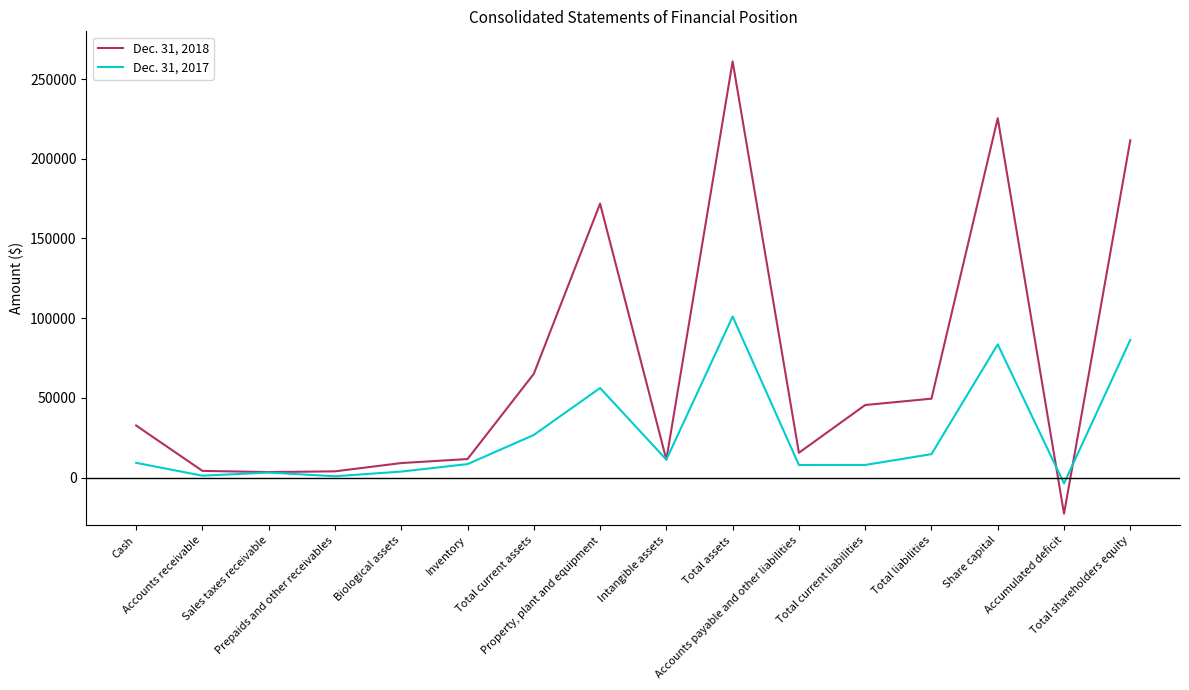

Rank the series at Biological assets from lowest to highest value.

Dec. 31, 2017, Dec. 31, 2018